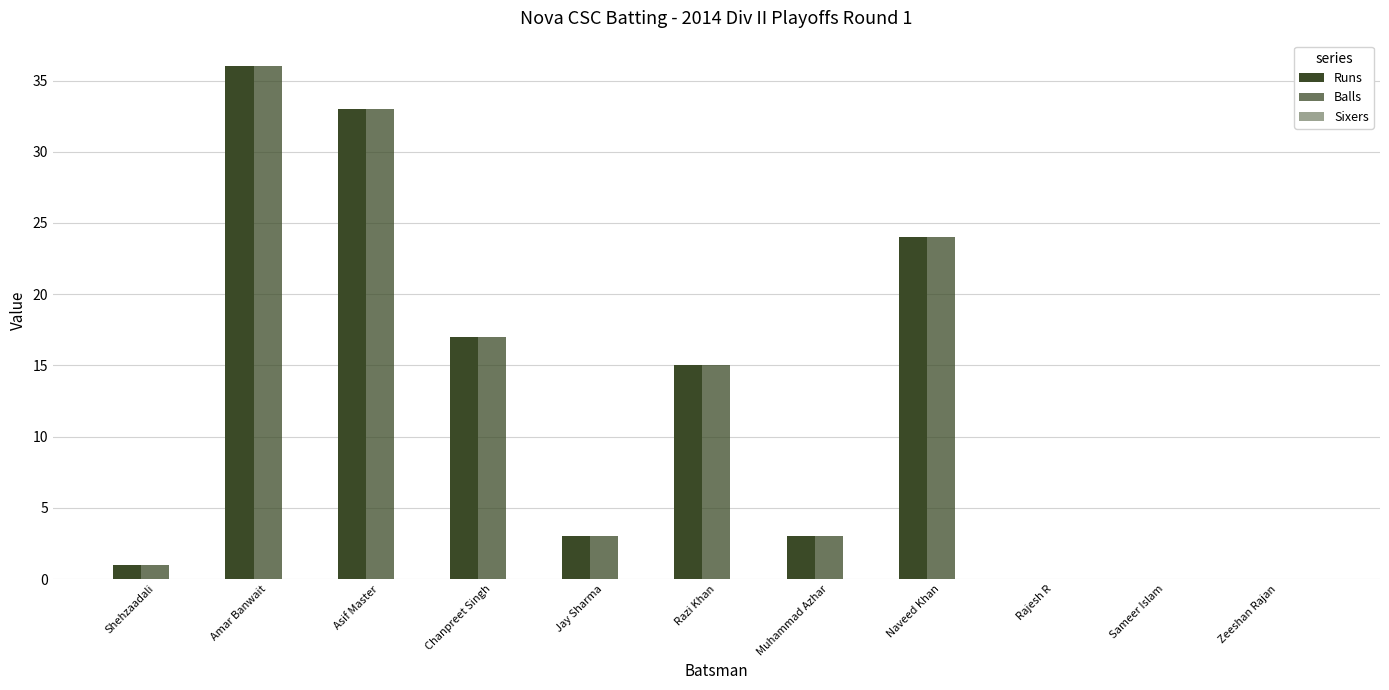

What is the difference between the highest and lowest values at Jay Sharma?

3